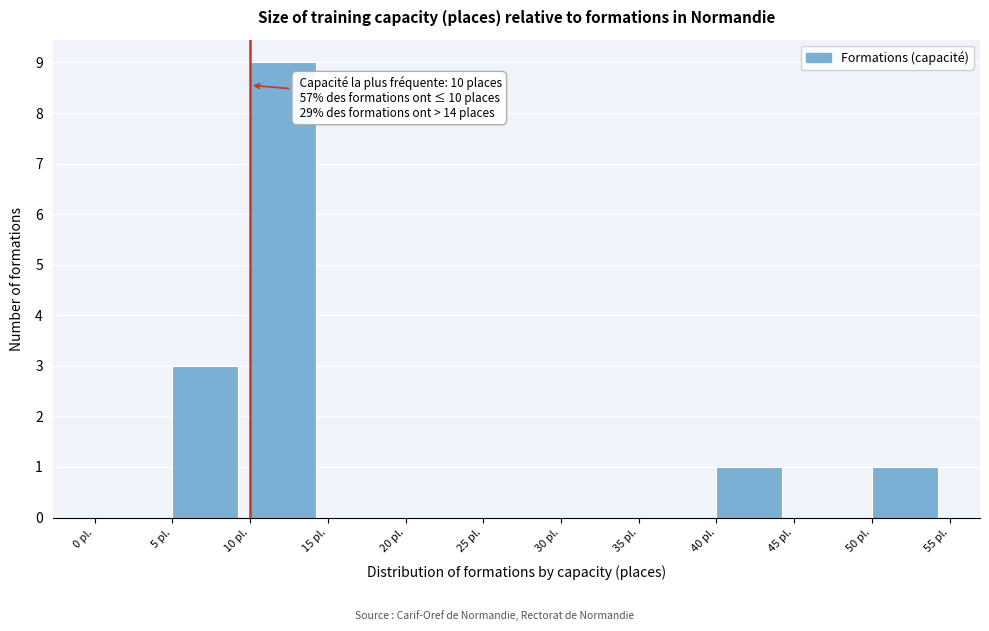

Which range on the x-axis has the tallest bar?

10 to 15